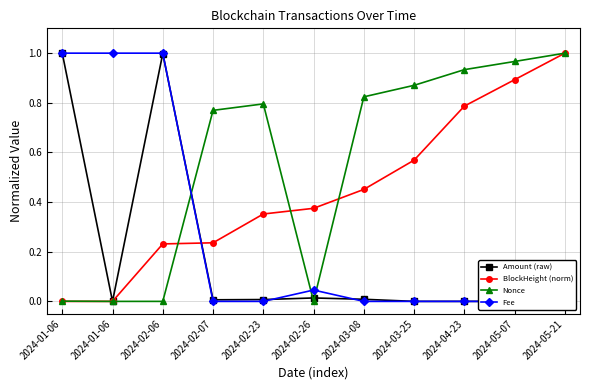

What is the difference between the maximum and minimum values in the Amount (raw) series?

1.0